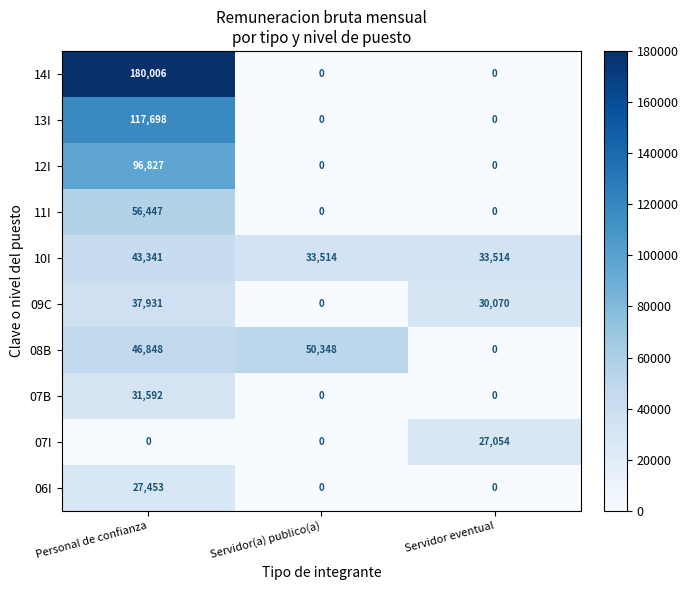

What is the spread (max minus min) of values at Servidor eventual?

33514